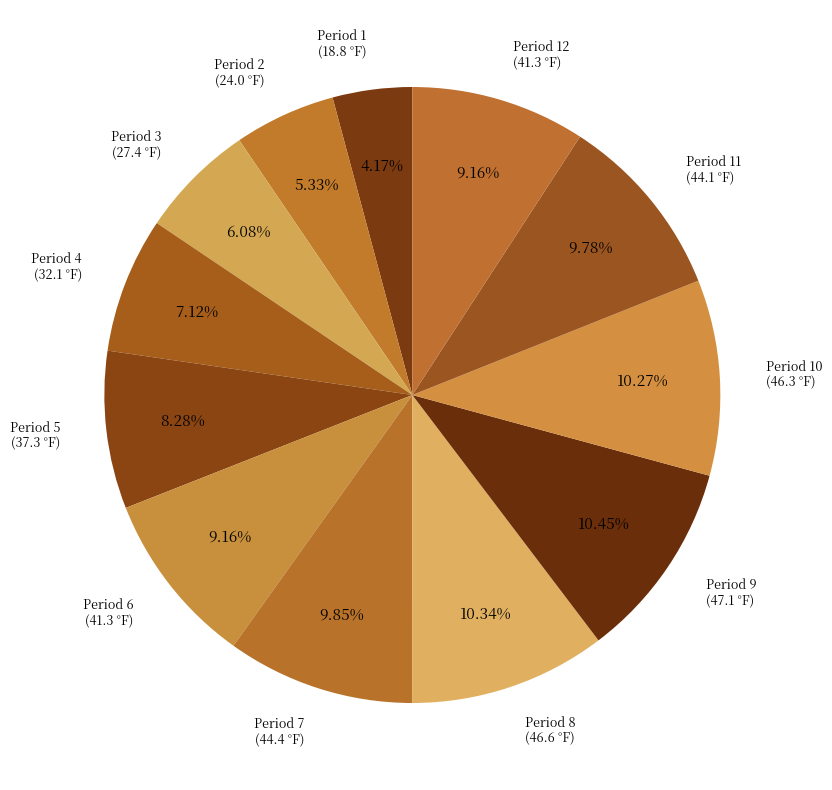

What is the total percentage of Period 3 and Period 12?

15.2%